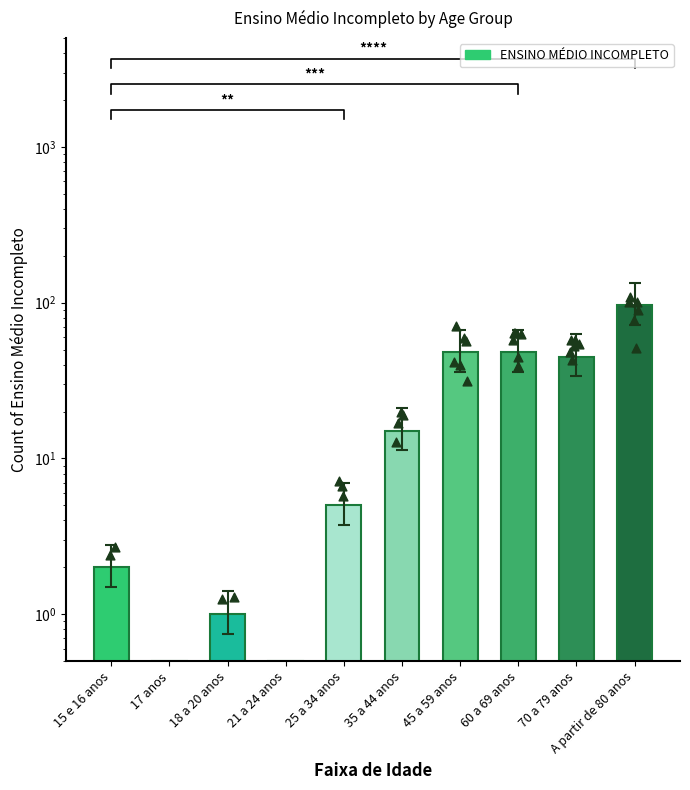

What is the ratio of the value at 60 a 69 anos to the value at 25 a 34 anos?

9.6